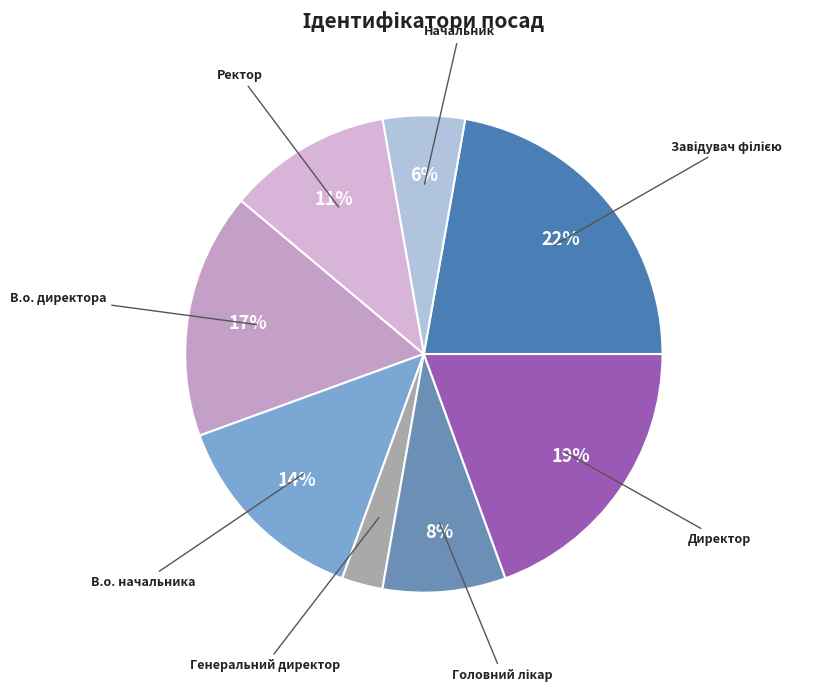

What percentage is the В.о. директора slice, to the nearest percent?

17%